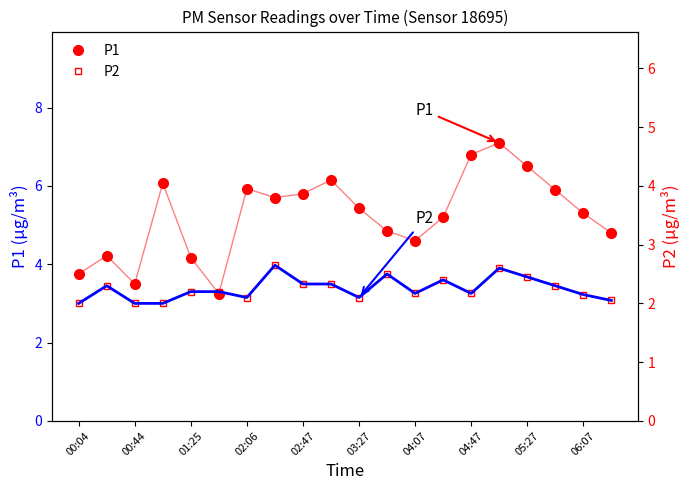

True or false: P1 and P2 intersect in this chart.

False